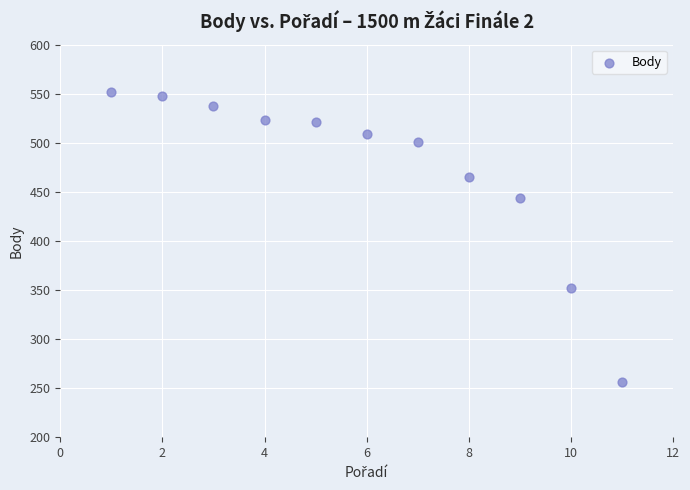

What Y value in the scatter plot is closest to 404?

444